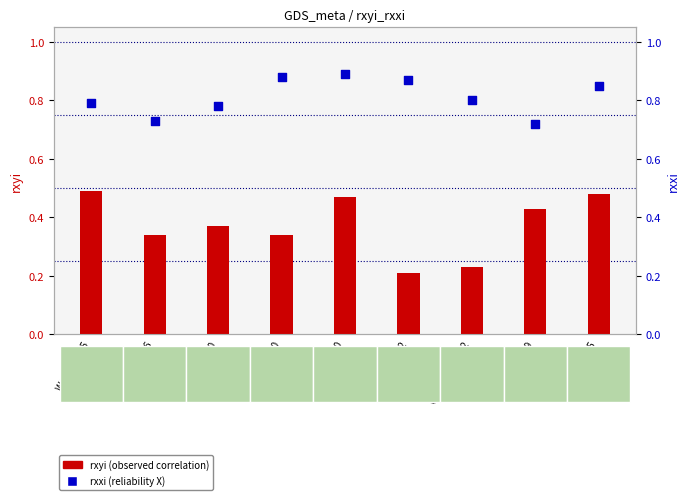

Is the value of rxxi at Zellars2006 greater than the value of rxyi at Gensowski2012?

Yes